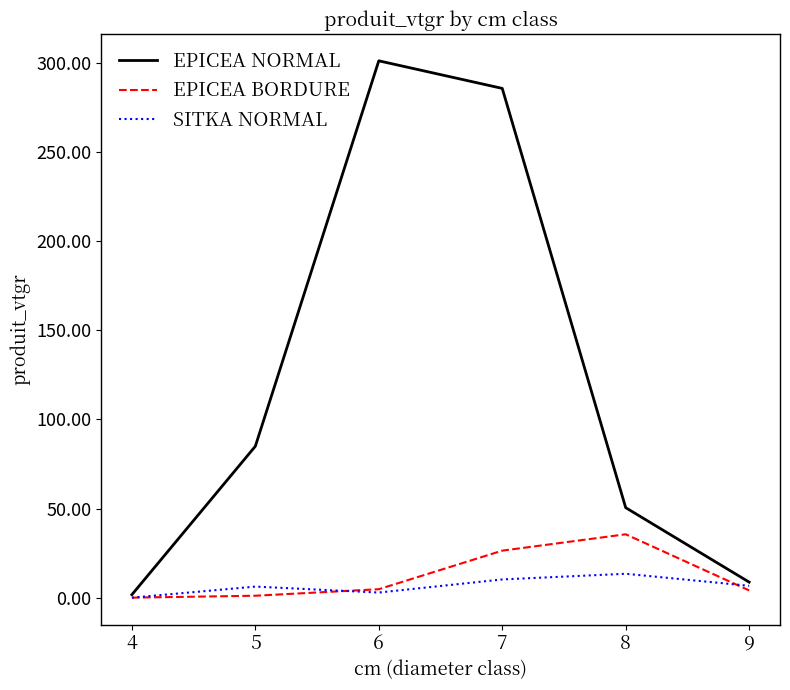

True or false: EPICEA BORDURE has a value of 26.4 at 7.

True